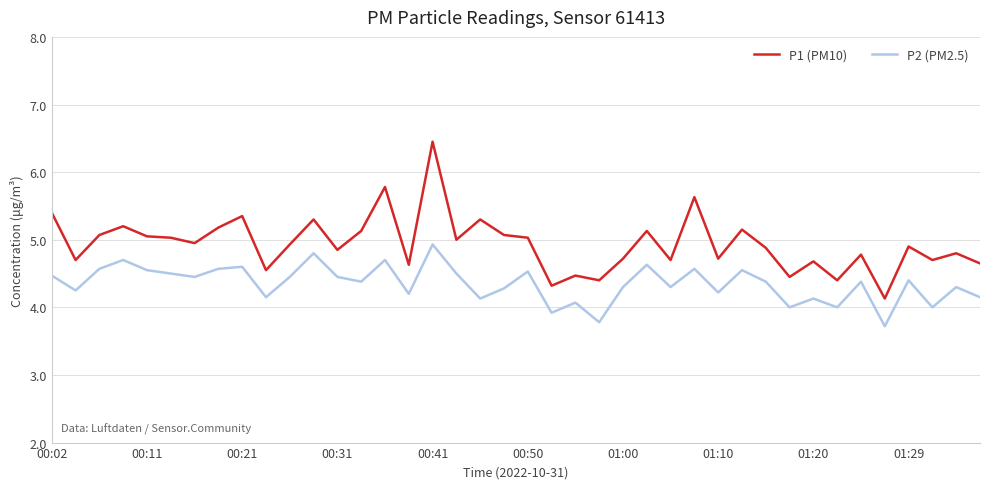

How many series are shown in this chart?

2